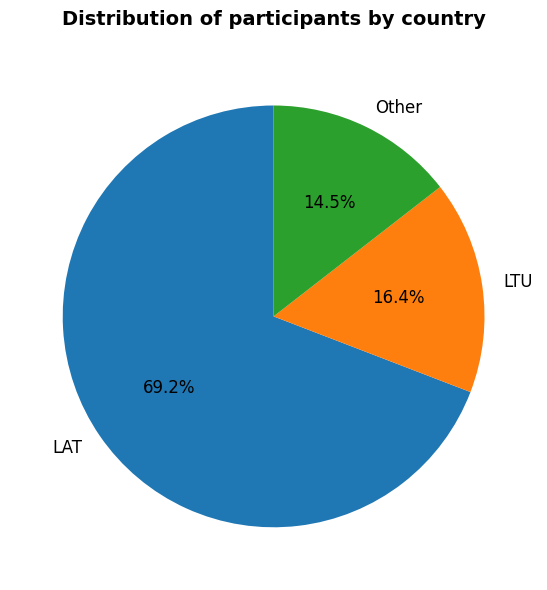

Which category has the smallest portion of the pie?

Other